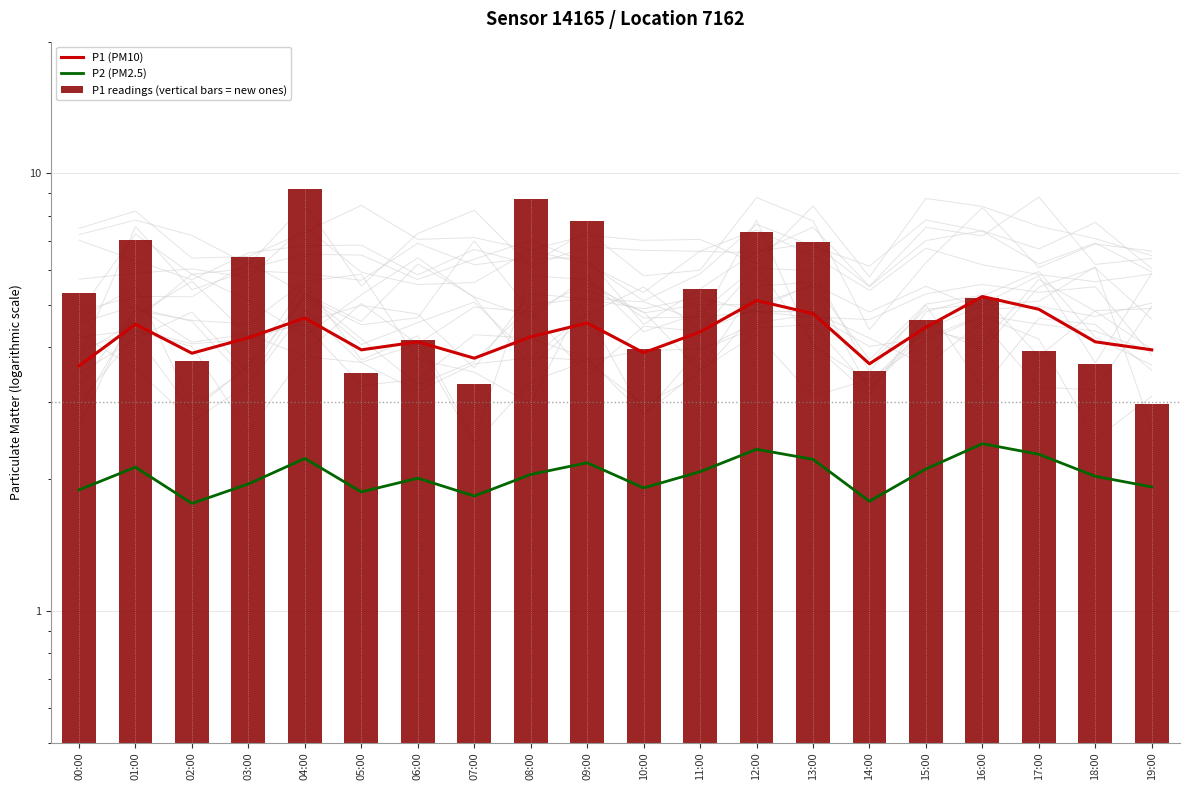

Reading left to right, transcribe all the data shown in this chart.

P1 (PM10): 00:00=3.6	01:00=4.5	02:00=3.9	03:00=4.2	04:00=4.7	05:00=4.0	06:00=4.1	07:00=3.8	08:00=4.2	09:00=4.5	10:00=3.9	11:00=4.3	12:00=5.1	13:00=4.8	14:00=3.7	15:00=4.5	16:00=5.2	17:00=4.9	18:00=4.1	19:00=4.0
P2 (PM2.5): 00:00=1.9	01:00=2.1	02:00=1.8	03:00=1.9	04:00=2.2	05:00=1.9	06:00=2.0	07:00=1.8	08:00=2.0	09:00=2.2	10:00=1.9	11:00=2.1	12:00=2.3	13:00=2.2	14:00=1.8	15:00=2.1	16:00=2.4	17:00=2.3	18:00=2.0	19:00=1.9
P1 readings (vertical bars = new ones): 00:00=5.3	01:00=7.0	02:00=3.7	03:00=6.4	04:00=9.2	05:00=3.5	06:00=4.2	07:00=3.3	08:00=8.7	09:00=7.8	10:00=4.0	11:00=5.4	12:00=7.3	13:00=7.0	14:00=3.5	15:00=4.6	16:00=5.2	17:00=3.9	18:00=3.7	19:00=3.0